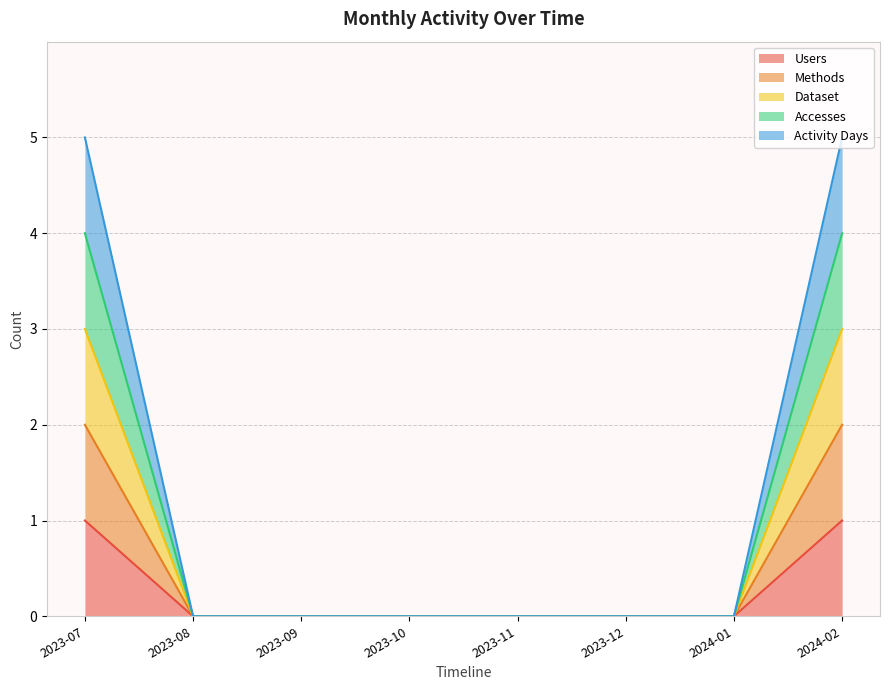

What is the label of the 8th point from the left?

2024-02